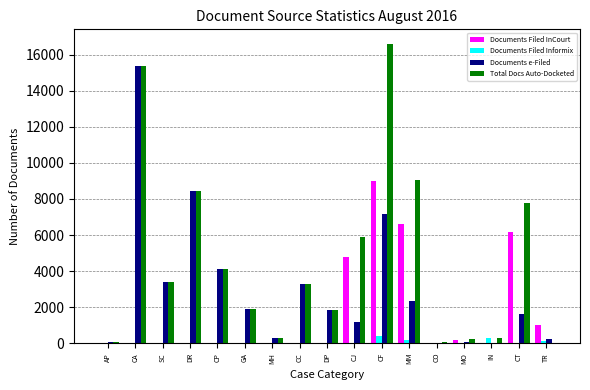

What is the total value across all series at CA?

30752